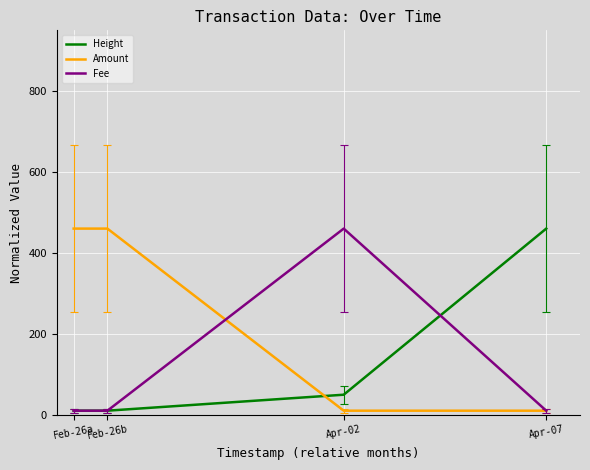

Reading left to right, list all the values displayed in this chart.

Height: 10.0	10.0	49.5	460.0
Amount: 460.0	460.0	10.0	10.0
Fee: 10.0	10.0	460.0	10.0